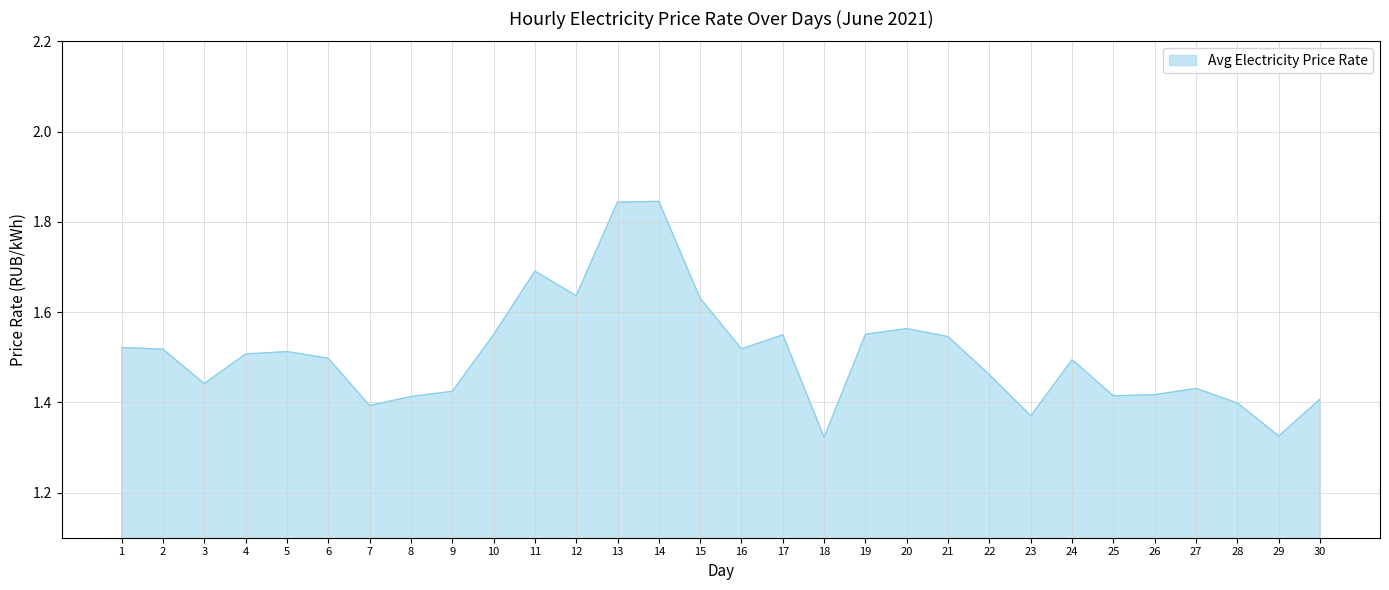

What is the ratio of the value at 21 to the value at 16?

1.0